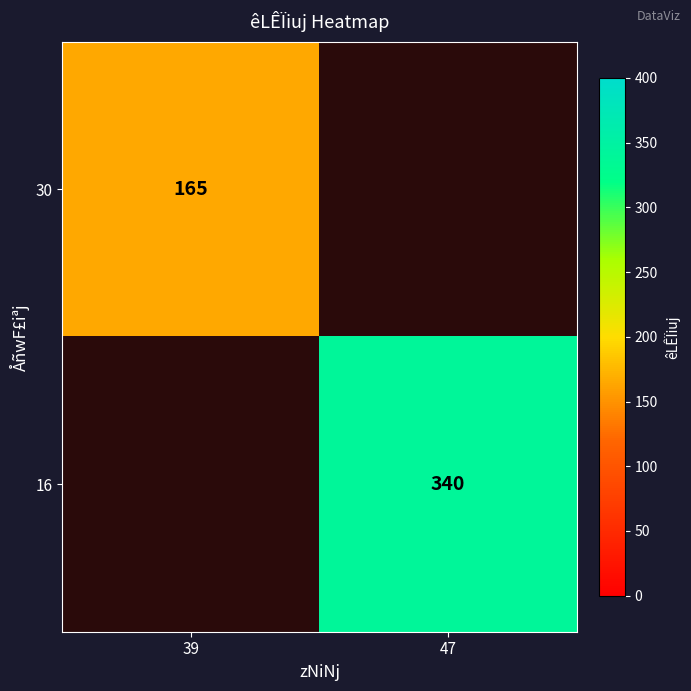

The value of 16 at 47 is 526. True or false?

False